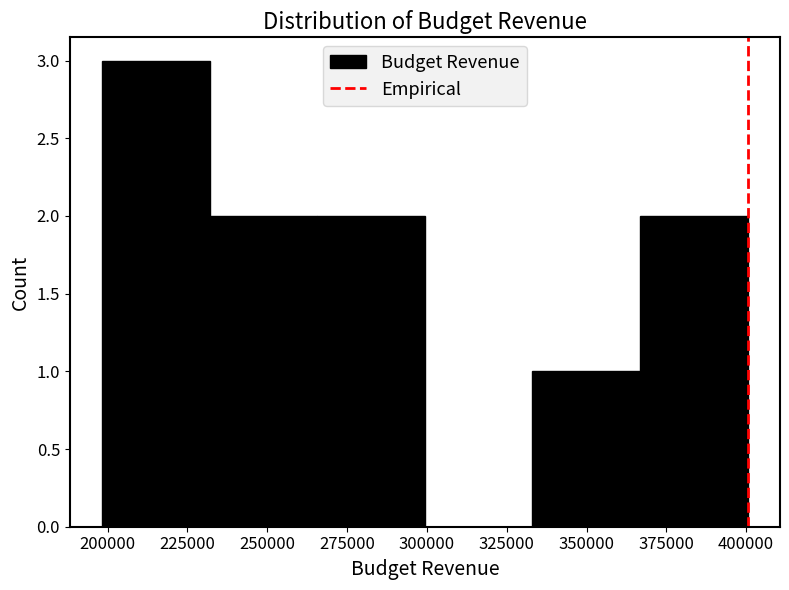

Over which range of the x-axis is the bar tallest?

200000 to 230000